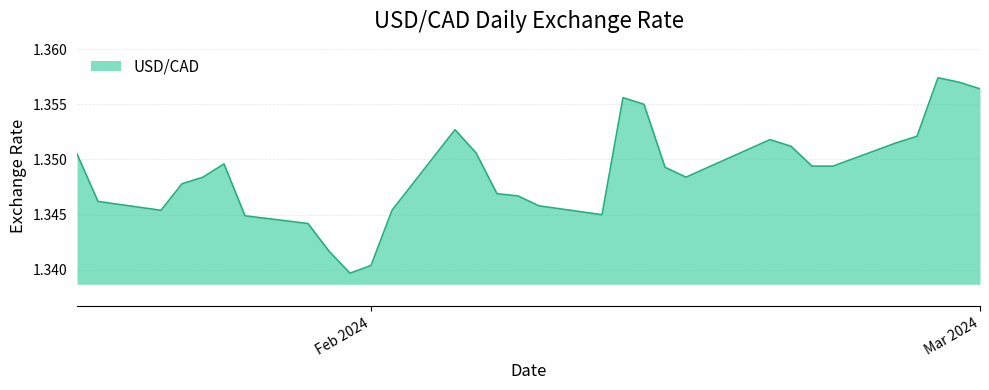

Reading right to left, extract all data points from this chart.

1.4	1.4	1.4	1.4	1.4	1.3	1.3	1.4	1.4	1.3	1.3	1.4	1.4	1.3	1.3	1.3	1.3	1.4	1.4	1.3	1.3	1.3	1.3	1.3	1.3	1.3	1.3	1.3	1.3	1.3	1.4